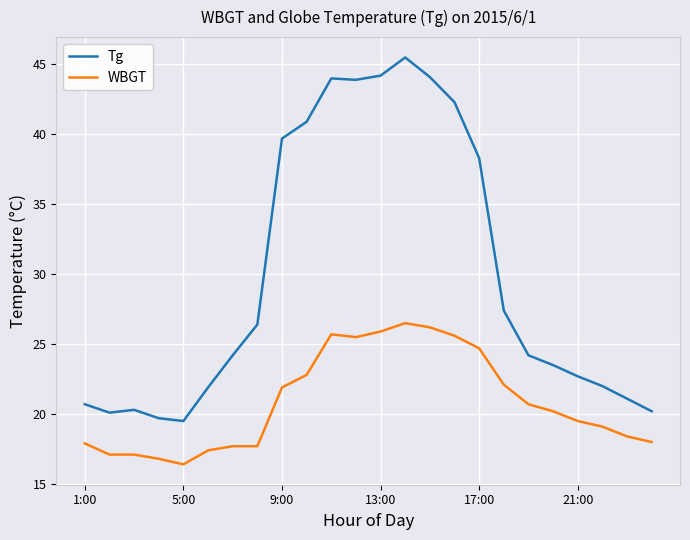

True or false: Tg and WBGT cross at least once.

False